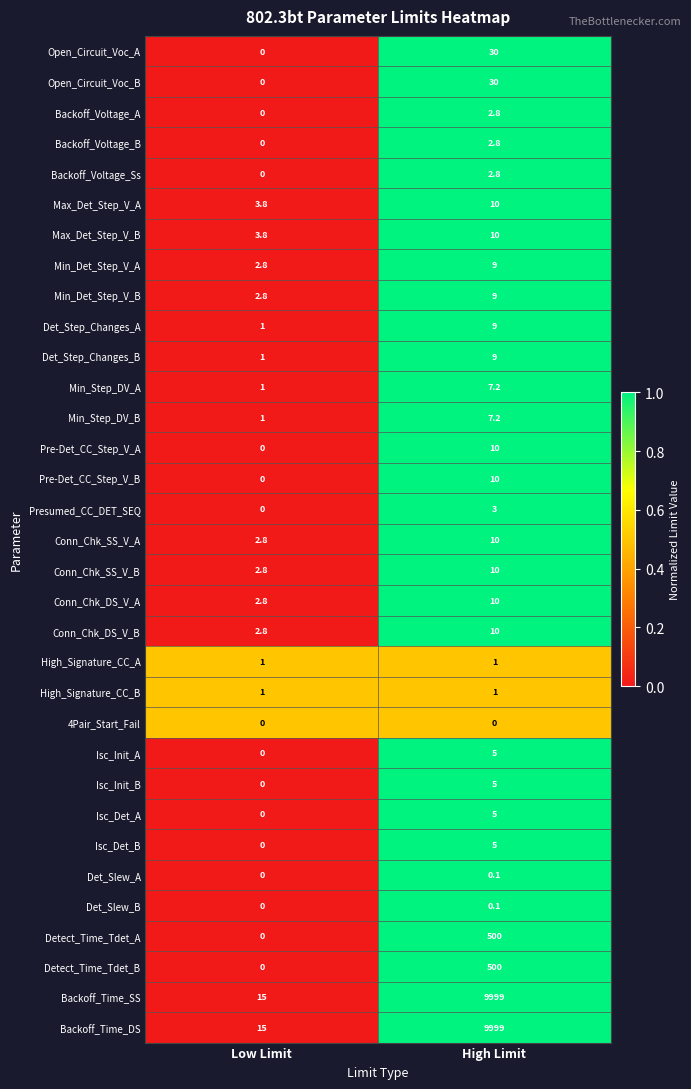

At how many categories does at least one series exceed 0?

2